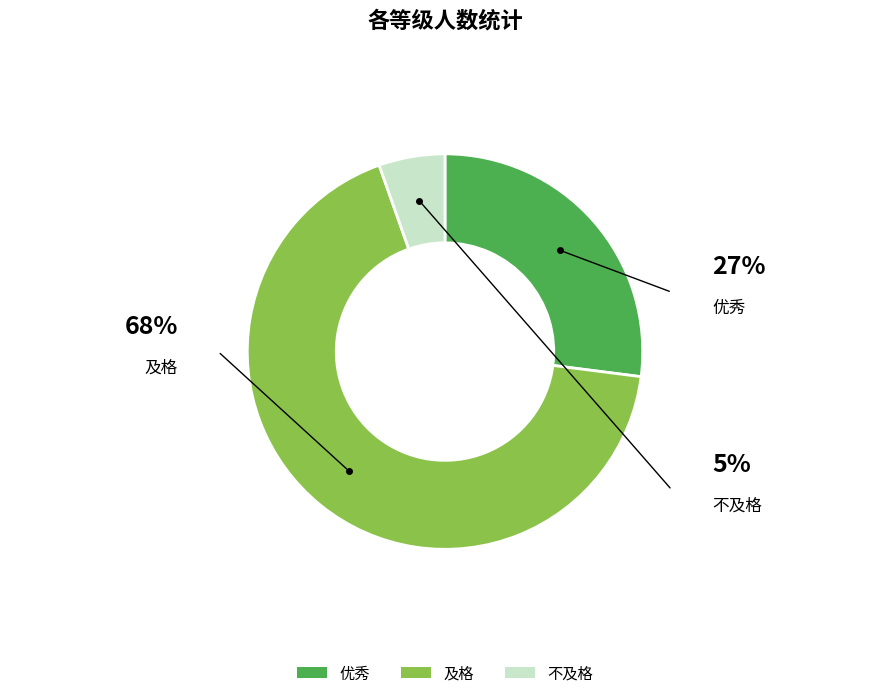

True or false: 优秀 accounts for 37% of the total.

False